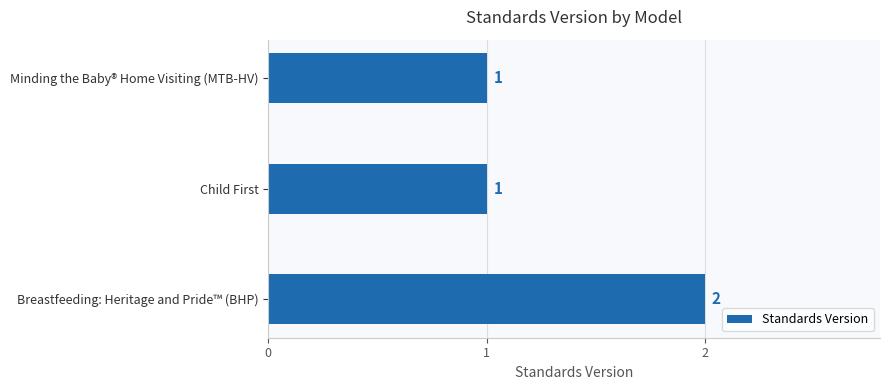

What is the ratio of the value at Breastfeeding: Heritage and Pride™ (BHP) to the value at Minding the Baby® Home Visiting (MTB-HV)?

2.0